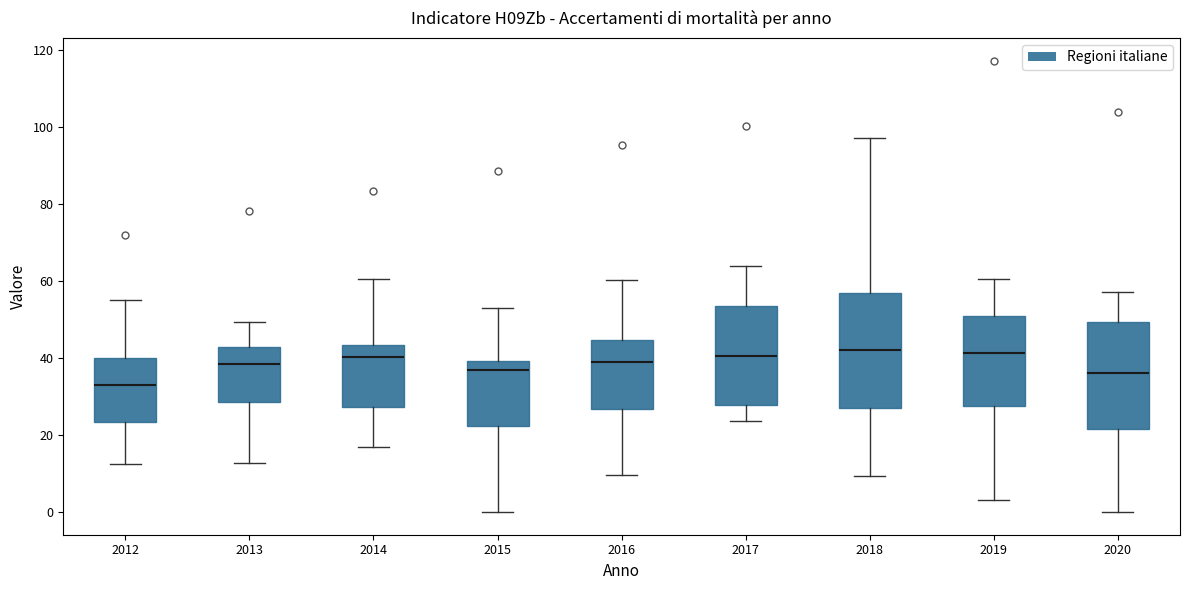

Which box's median line is the lowest?

2012